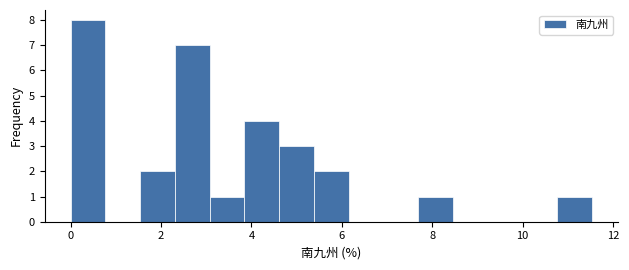

Around what value on the x-axis is the tallest bar? Give the approximate position of its centre, as read against the axis.

0.4